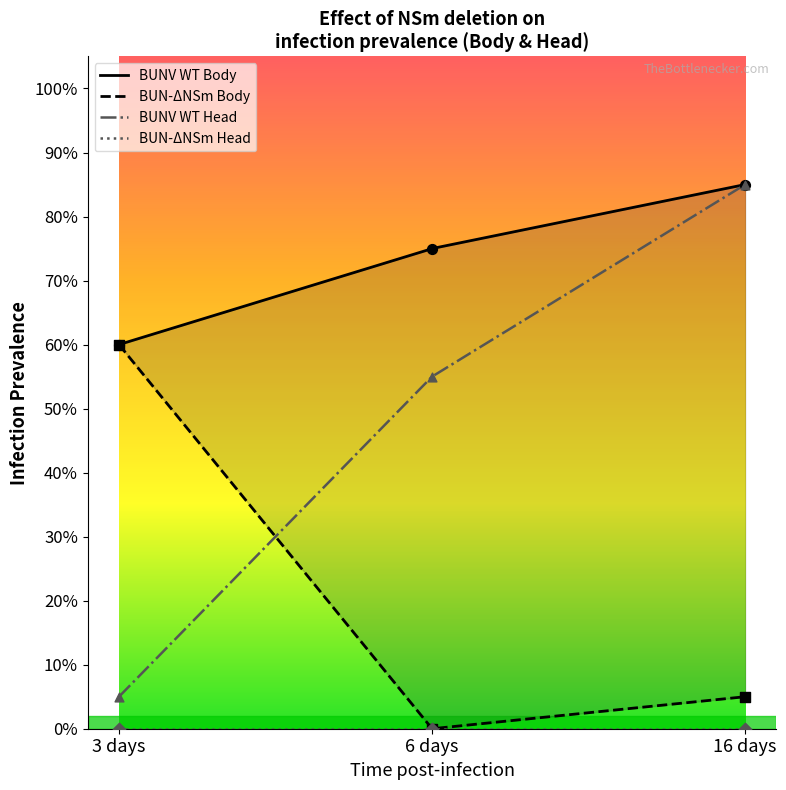

At how many categories does at least one series exceed 0?

3